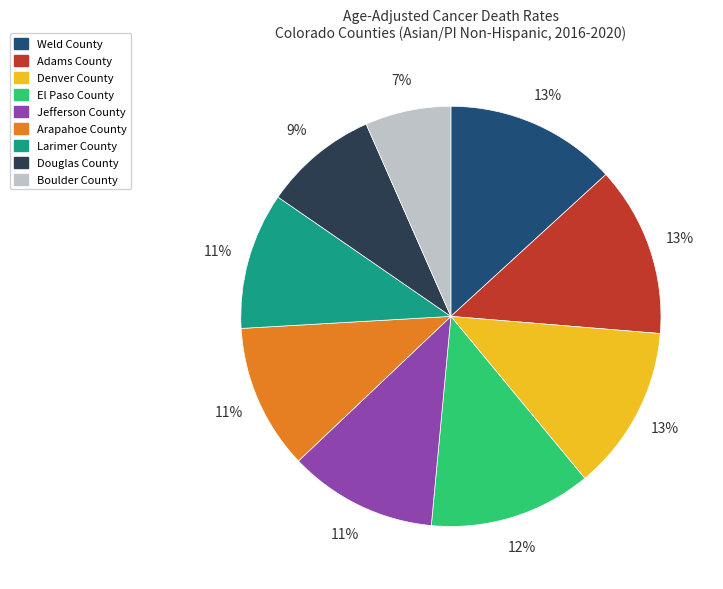

To the nearest percent, what is the difference between the Douglas County and Denver County slice percentages?

4%